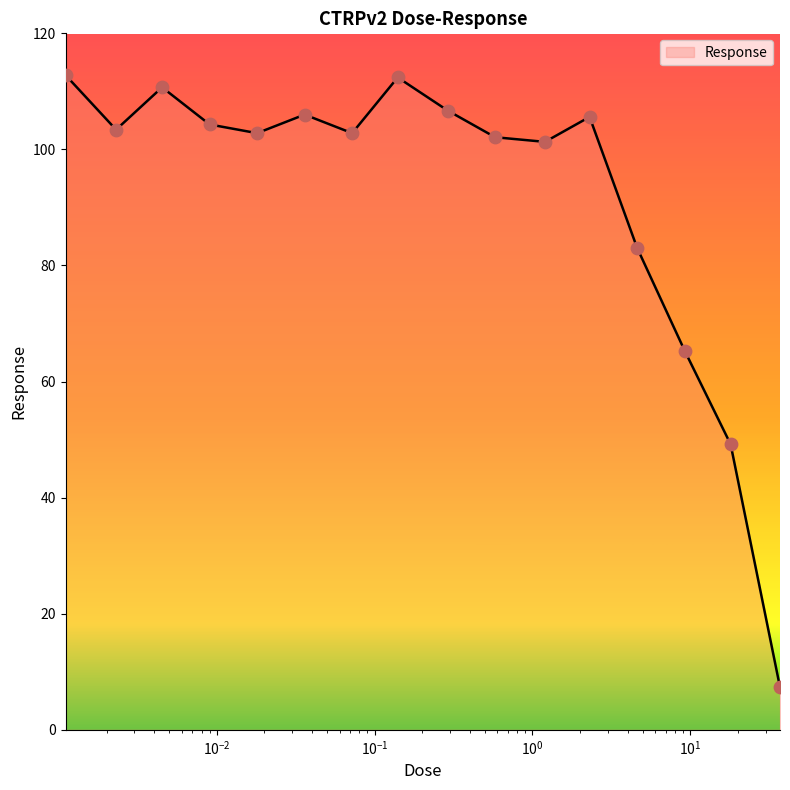

What is the greatest value displayed?

112.8